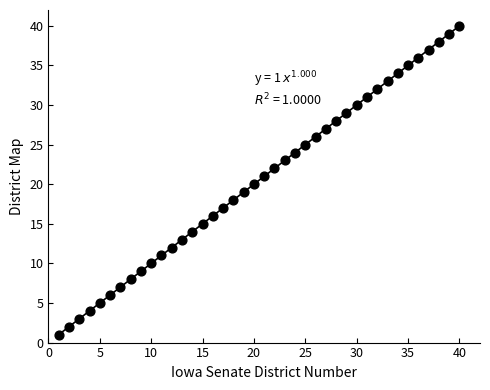

What is the range of X values (max minus min)?

39